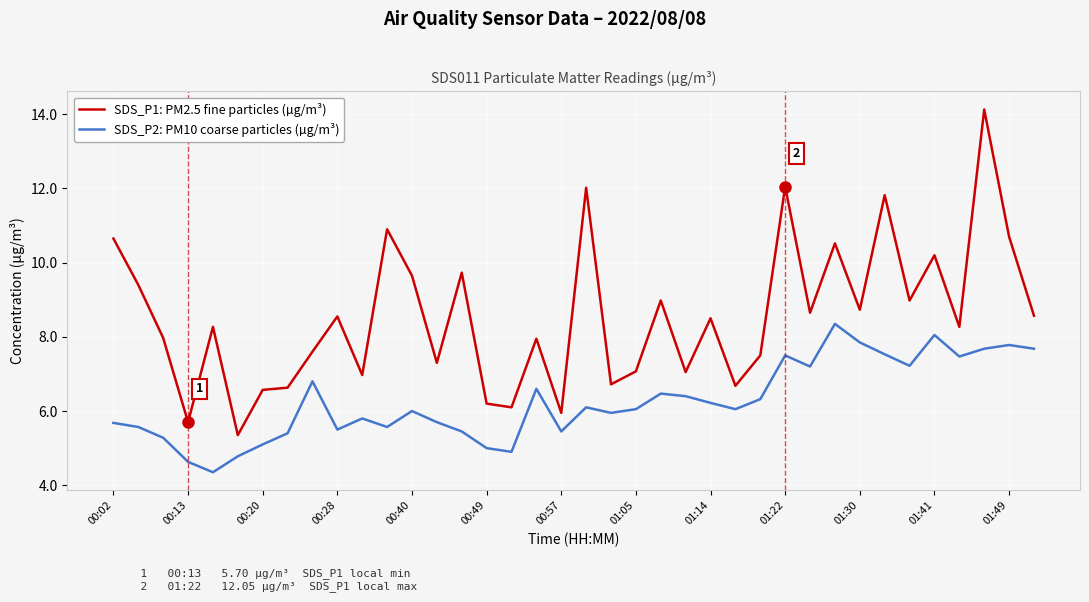

List the series in order of their peak value, highest first.

SDS_P1: PM2.5 fine particles (µg/m³), SDS_P2: PM10 coarse particles (µg/m³)